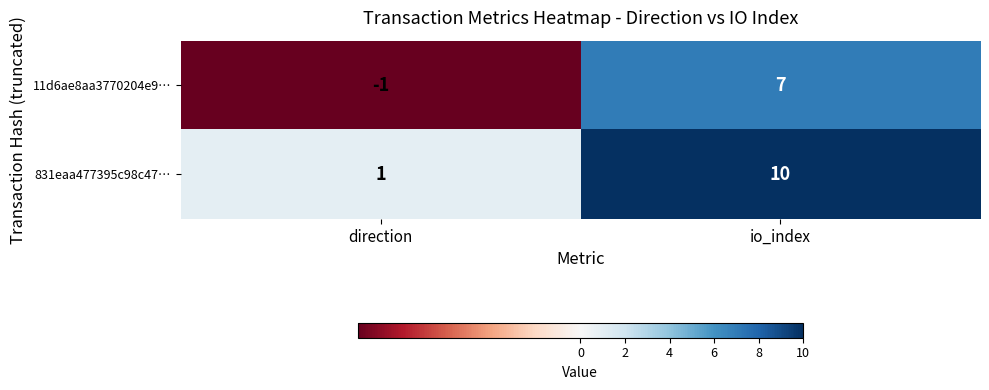

Reading left to right, transcribe all the data shown in this chart.

11d6ae8aa3770204e9…: -1	7
831eaa477395c98c47…: 1	10